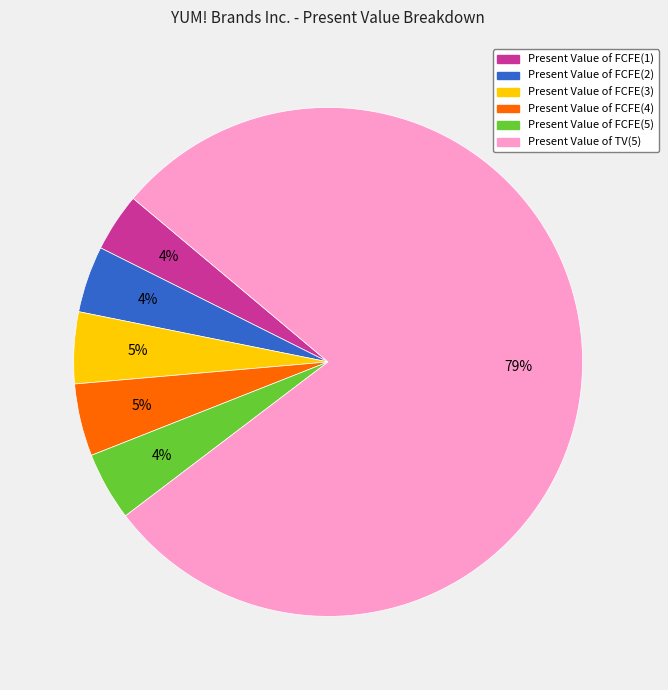

To the nearest percent, what is the average slice percentage?

17%